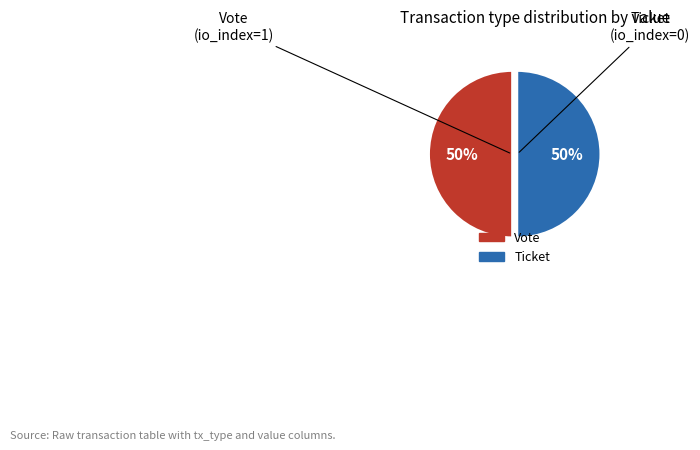

To the nearest percent, what is the average slice percentage?

50%